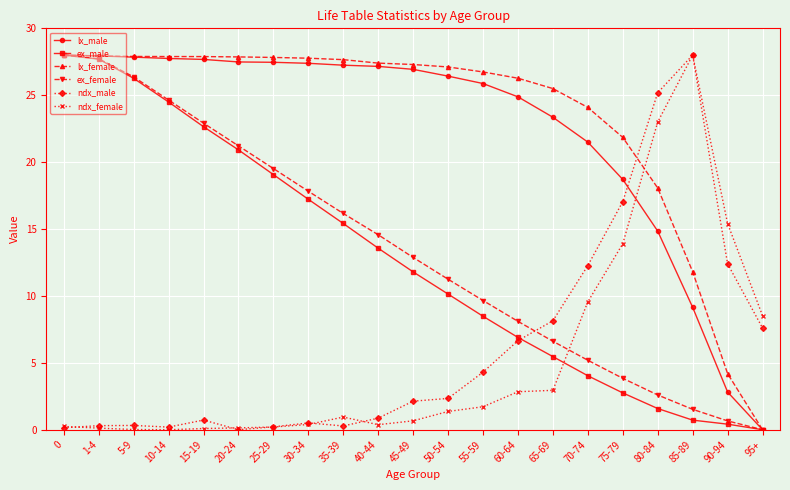

What is the sum of the ndx_male values at 90-94 and 1-4?

12.7